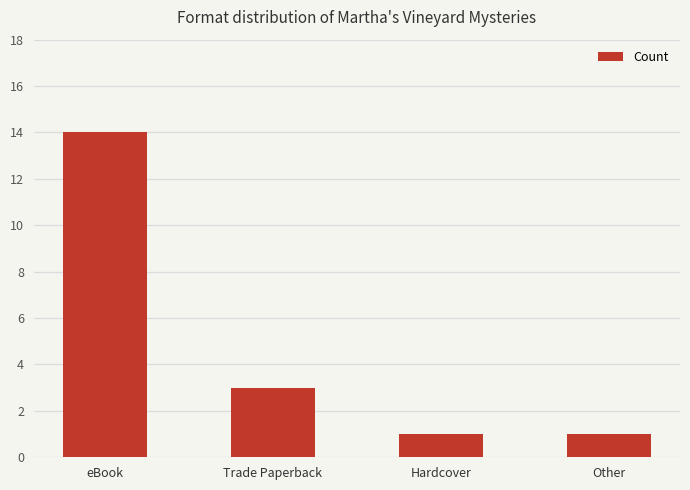

Are the bars grouped side by side (vs. stacked)?

No